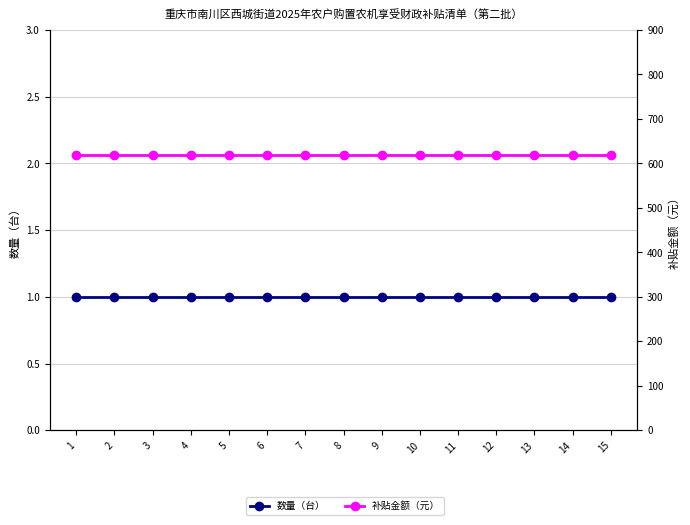

Reading left to right, extract all data points from this chart.

数量（台）: 1=1	2=1	3=1	4=1	5=1	6=1	7=1	8=1	9=1	10=1	11=1	12=1	13=1	14=1	15=1
补贴金额（元）: 1=620	2=620	3=620	4=620	5=620	6=620	7=620	8=620	9=620	10=620	11=620	12=620	13=620	14=620	15=620